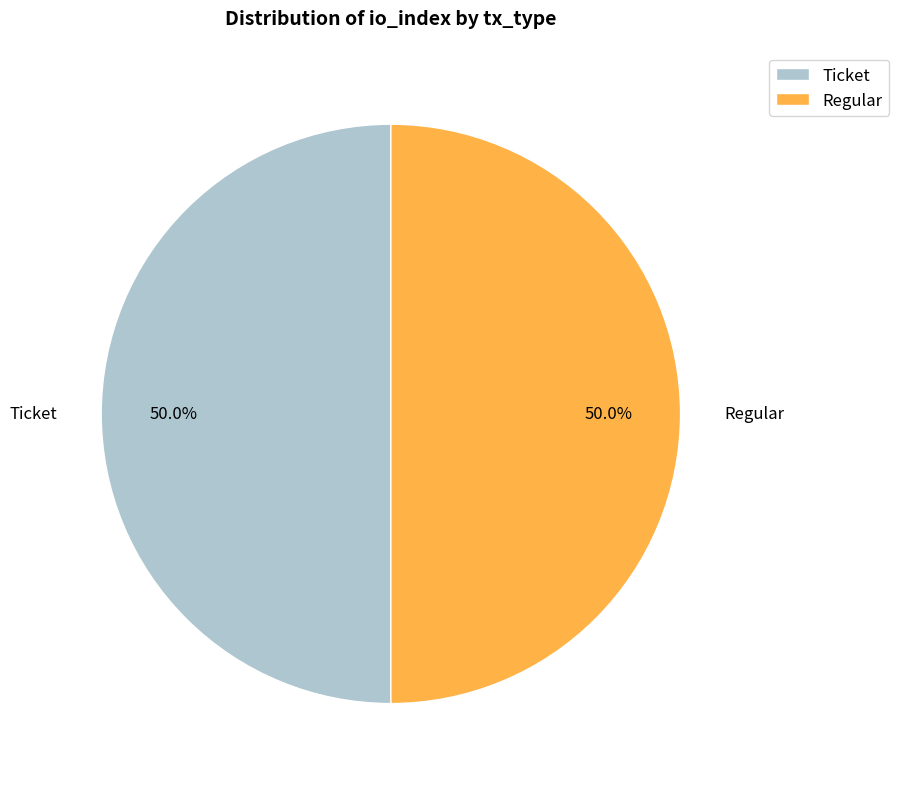

What is the ratio of the value at Ticket to the value at Regular?

1.0